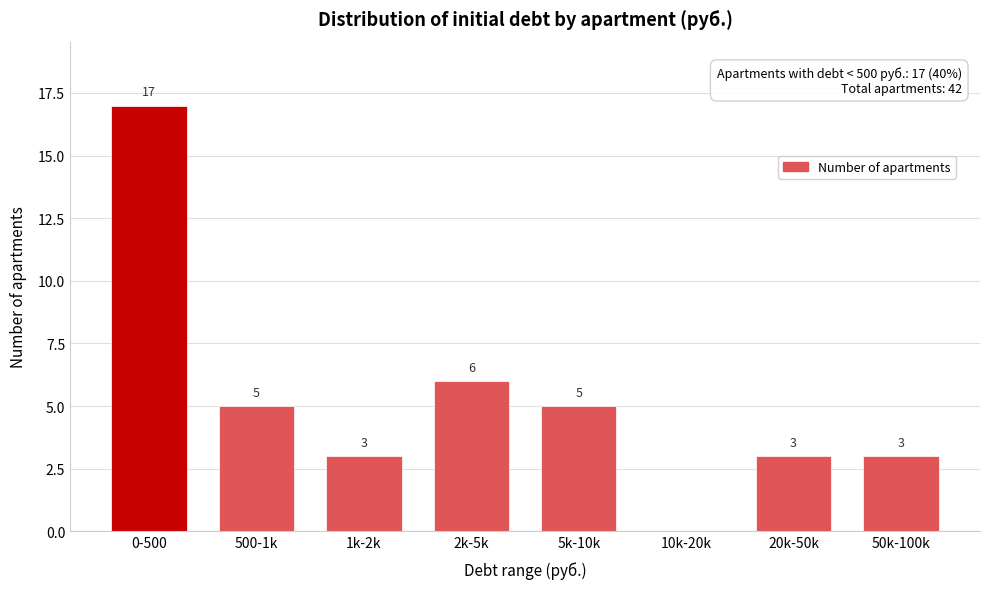

Reading left to right, extract all data points from this chart.

0-500=17	500-1k=5	1k-2k=3	2k-5k=6	5k-10k=5	10k-20k=0	20k-50k=3	50k-100k=3